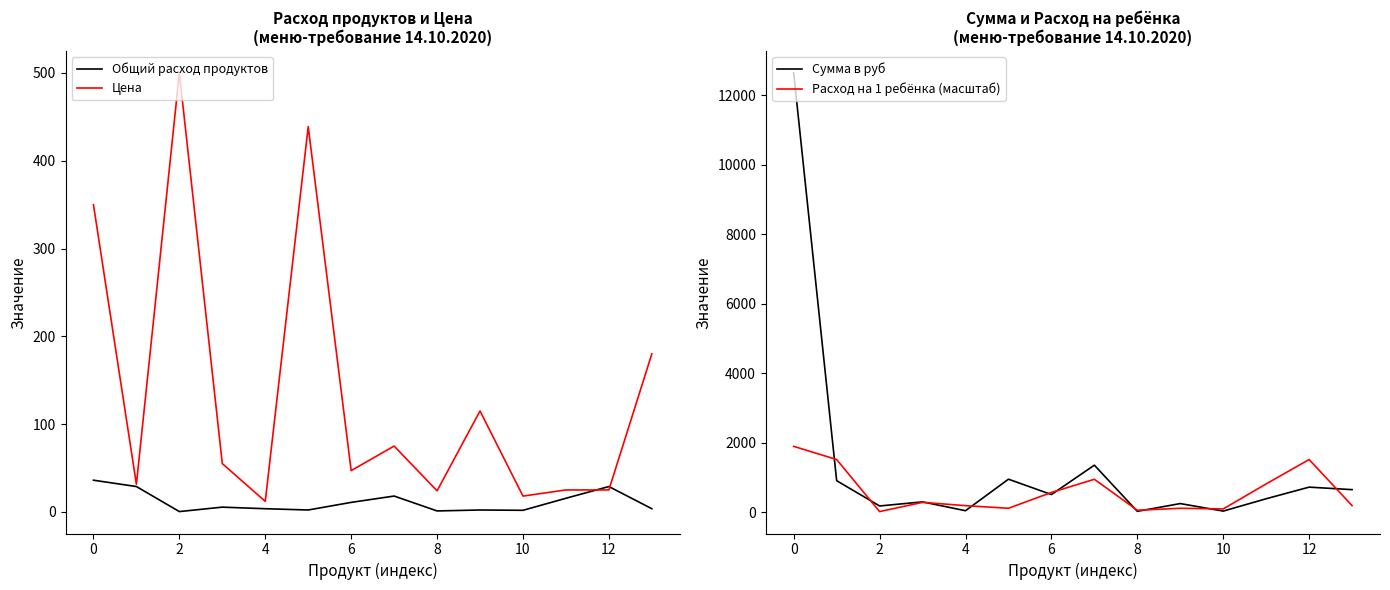

True or false: Расход на 1 ребёнка (масштаб) has more than 1 interior local peaks.

True